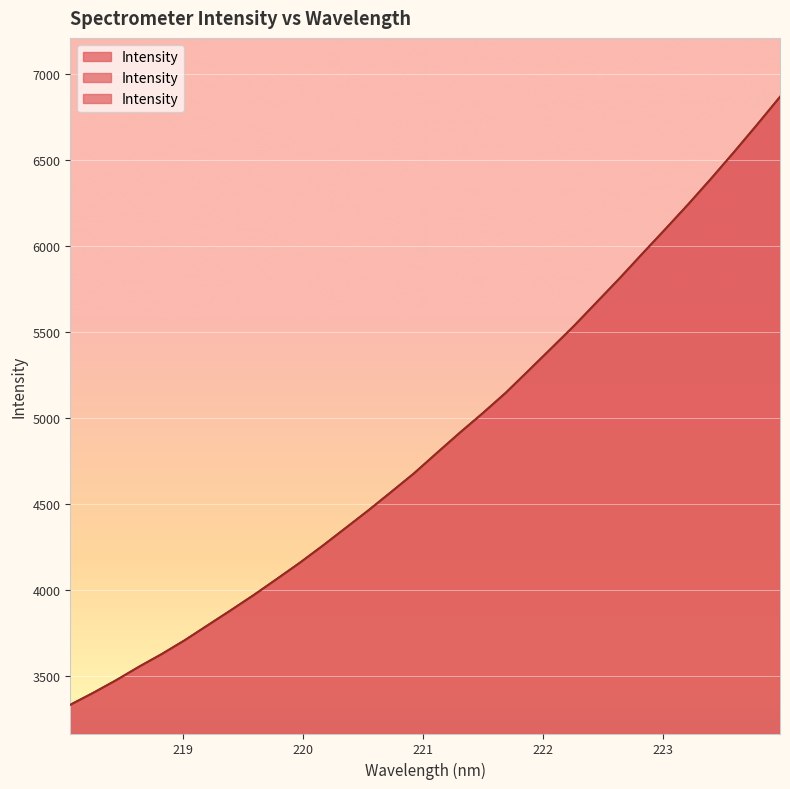

How many data points are less than 4795?

16